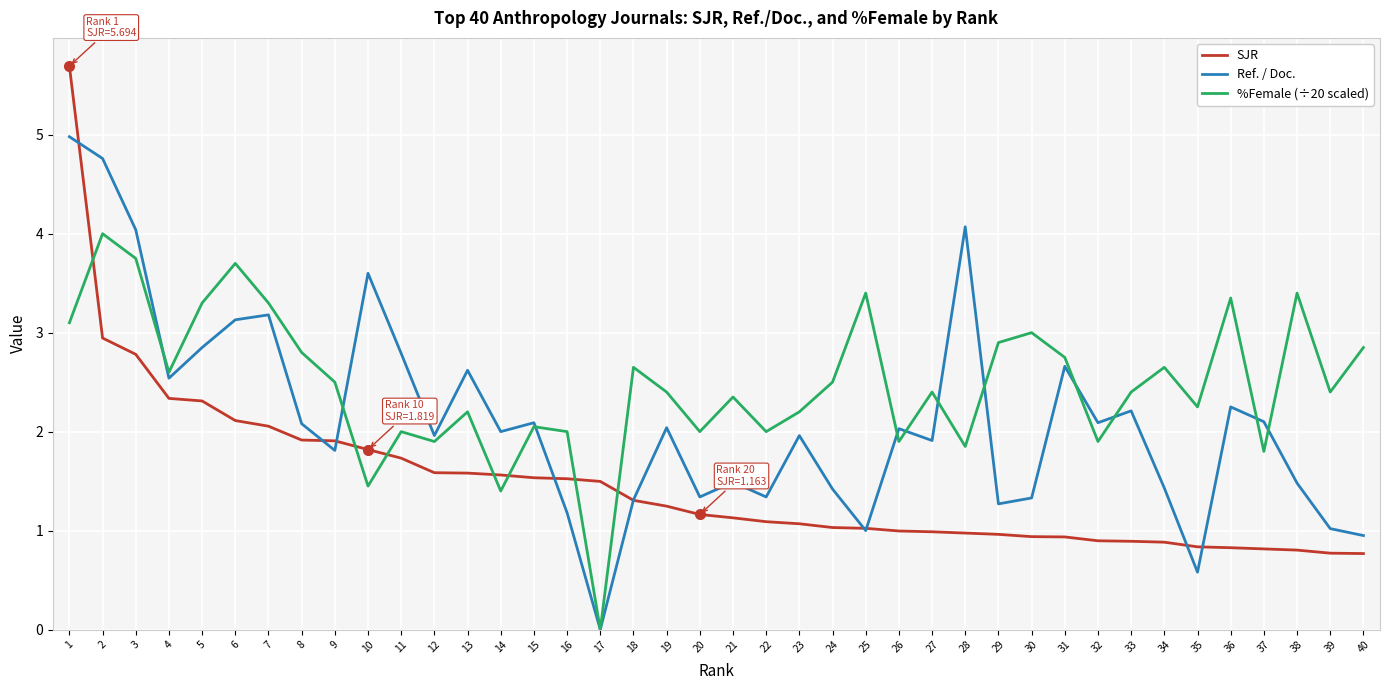

What is the difference between the maximum and minimum values in the Ref. / Doc. series?

5.0